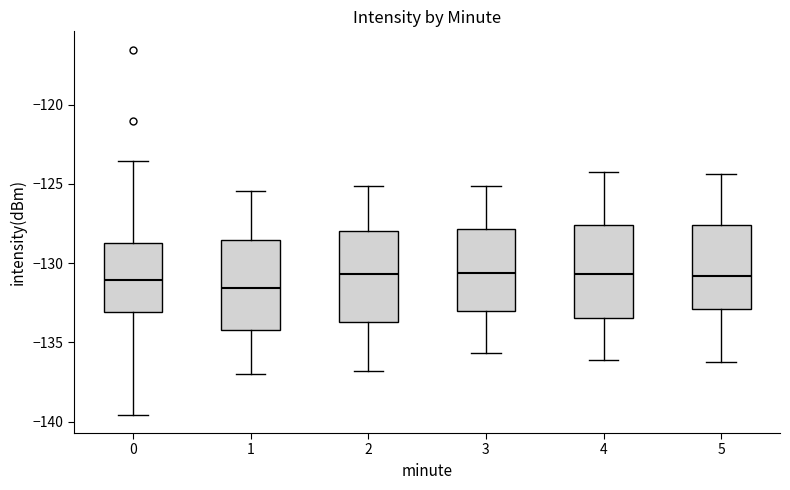

Where does the lower whisker of the box at x = 3 end on the y-axis? The values are not printed on the chart, so give them approximately, as read against the axis.

-135.5